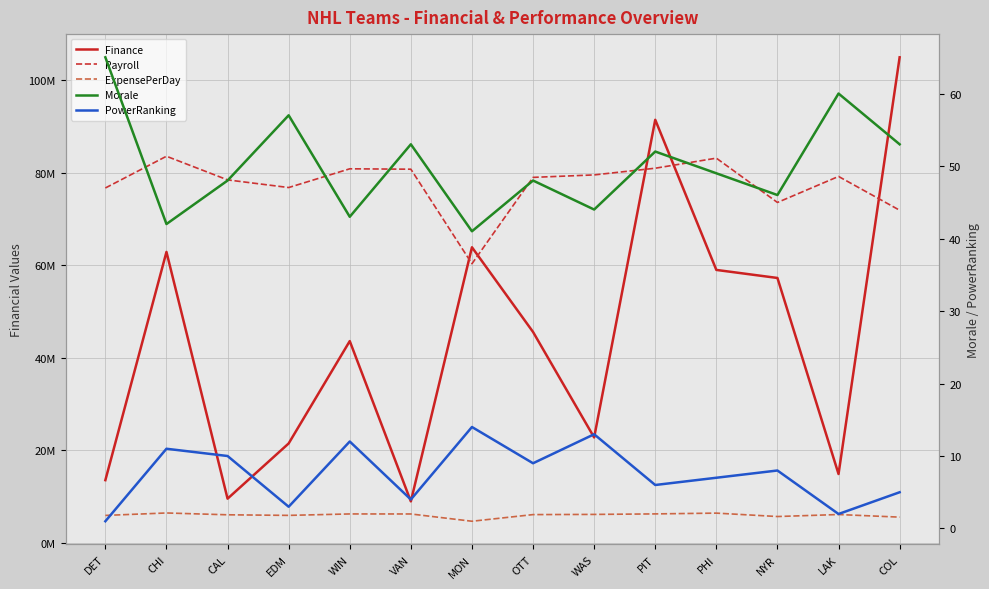

Between WIN and EDM, which is larger?

WIN